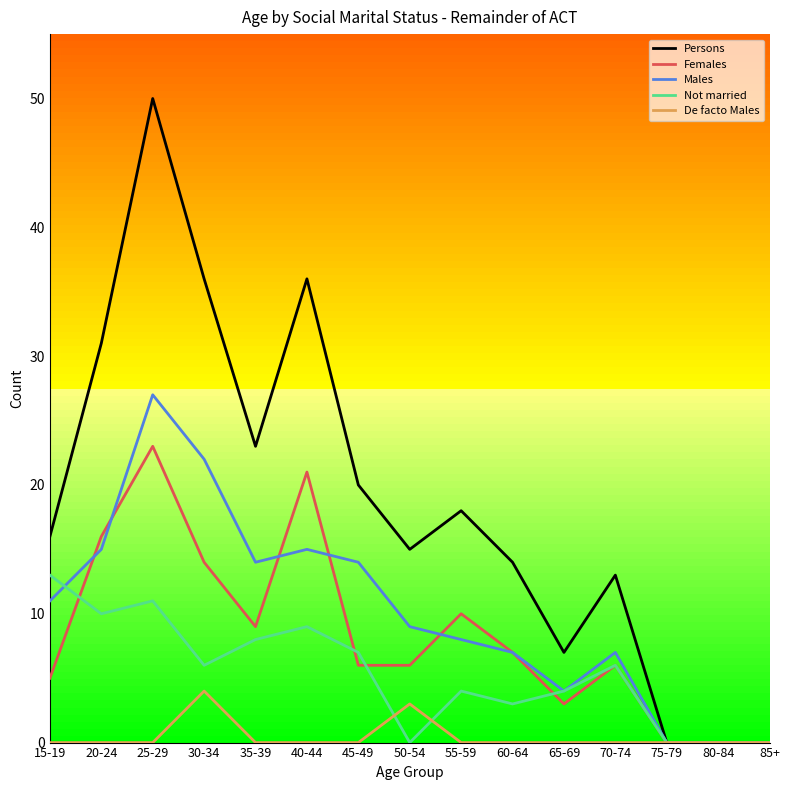

What is the sum of all De facto Males values?

7